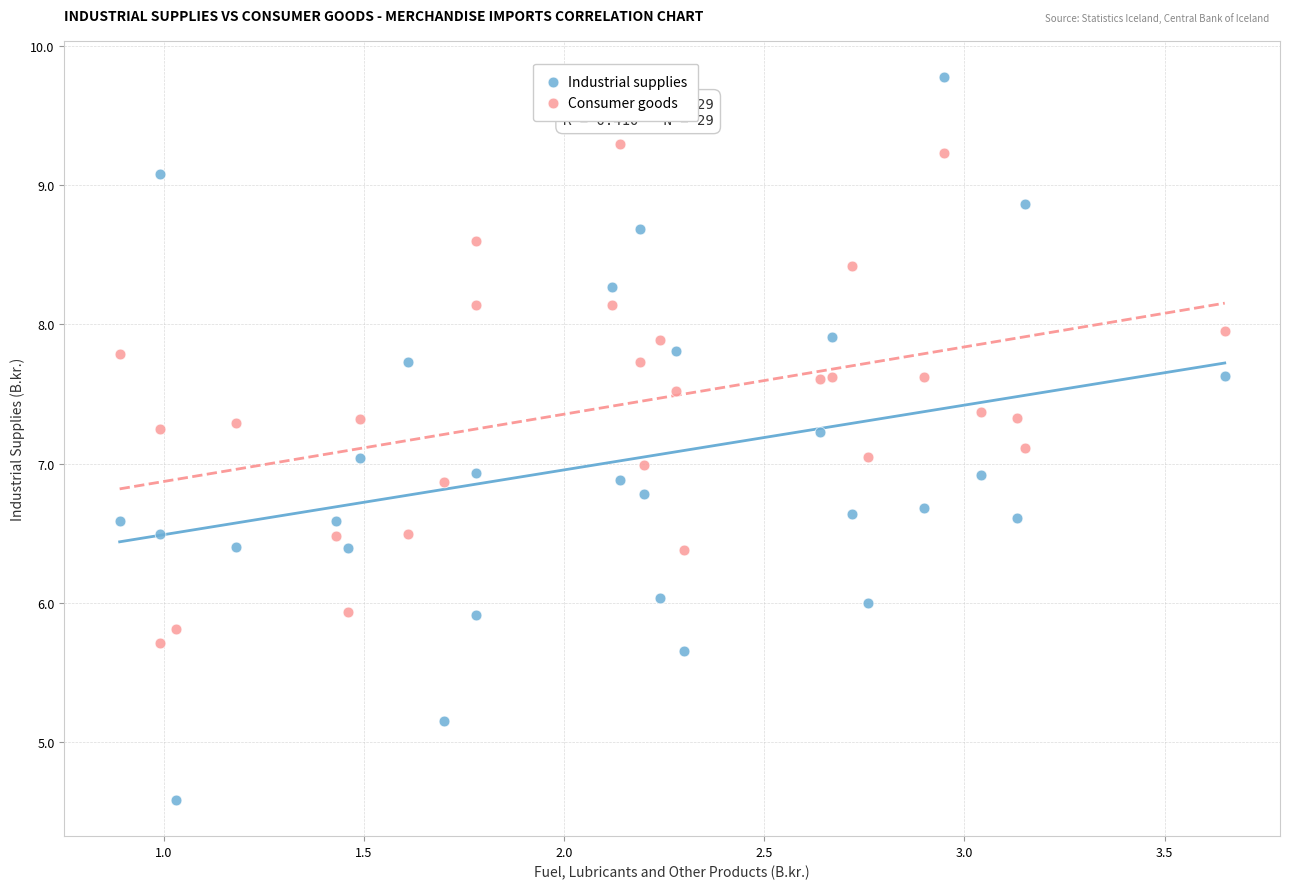

Which series reaches the minimum Y coordinate?

Industrial supplies